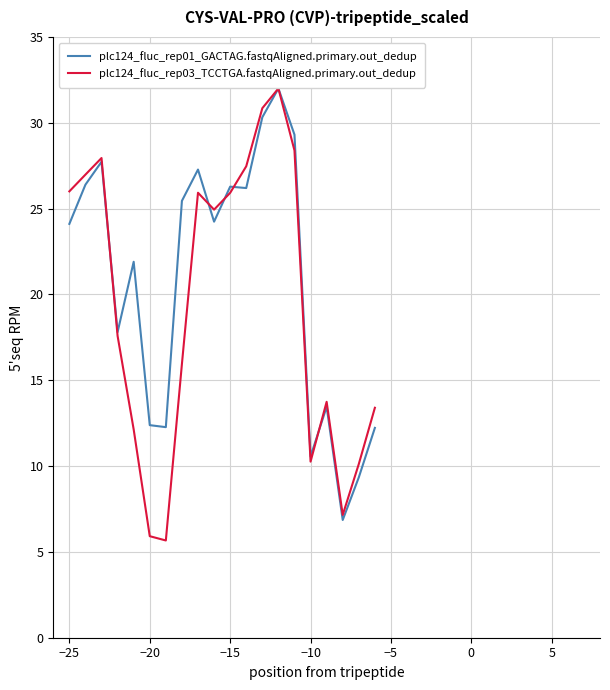

What is the maximum value shown in the chart?

32.0